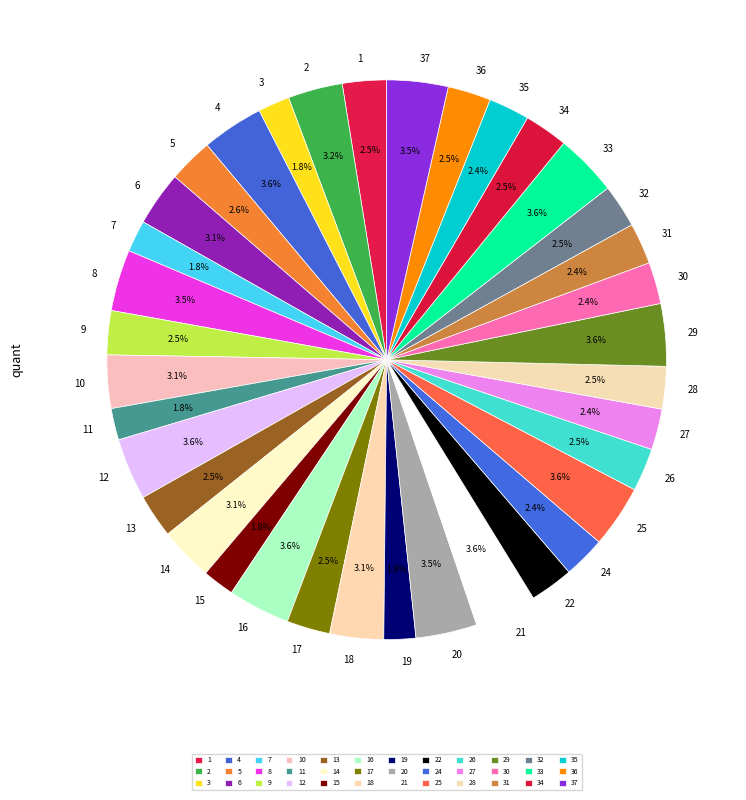

To the nearest percent, what is the difference between the largest and smallest slice percentages?

2%